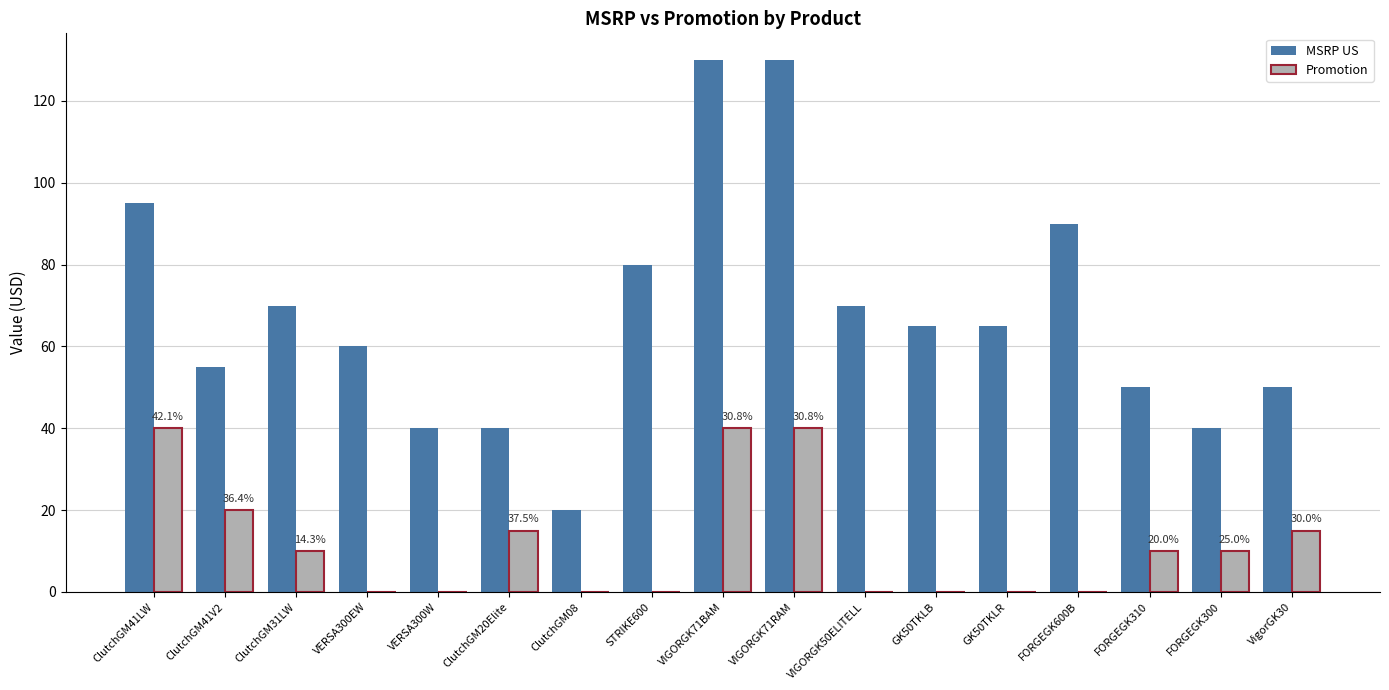

Reading right to left, extract all data points from this chart.

MSRP US: 50.0	40.0	50.0	90.0	65.0	65.0	70.0	130.0	130.0	80.0	20.0	40.0	40.0	60.0	70.0	55.0	95.0
Promotion: 15.0	10.0	10.0	0.0	0.0	0.0	0.0	40.0	40.0	0.0	0.0	15.0	0.0	0.0	10.0	20.0	40.0